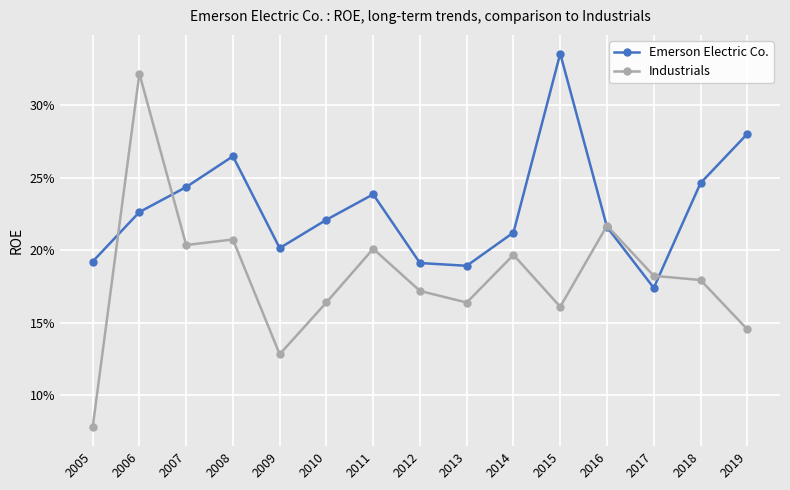

Is it true that Emerson Electric Co. equals 0.2 at 2018?

True